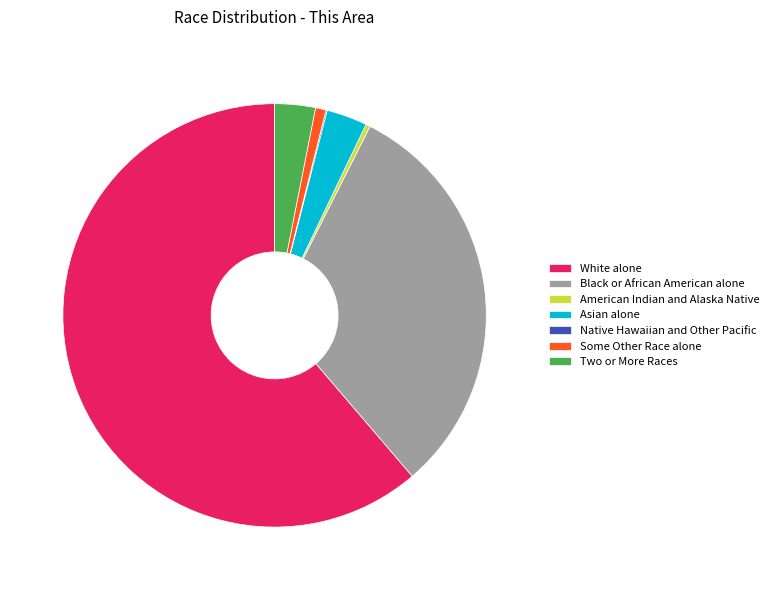

The American Indian and Alaska Native slice represents 15% of the pie. True or false?

False